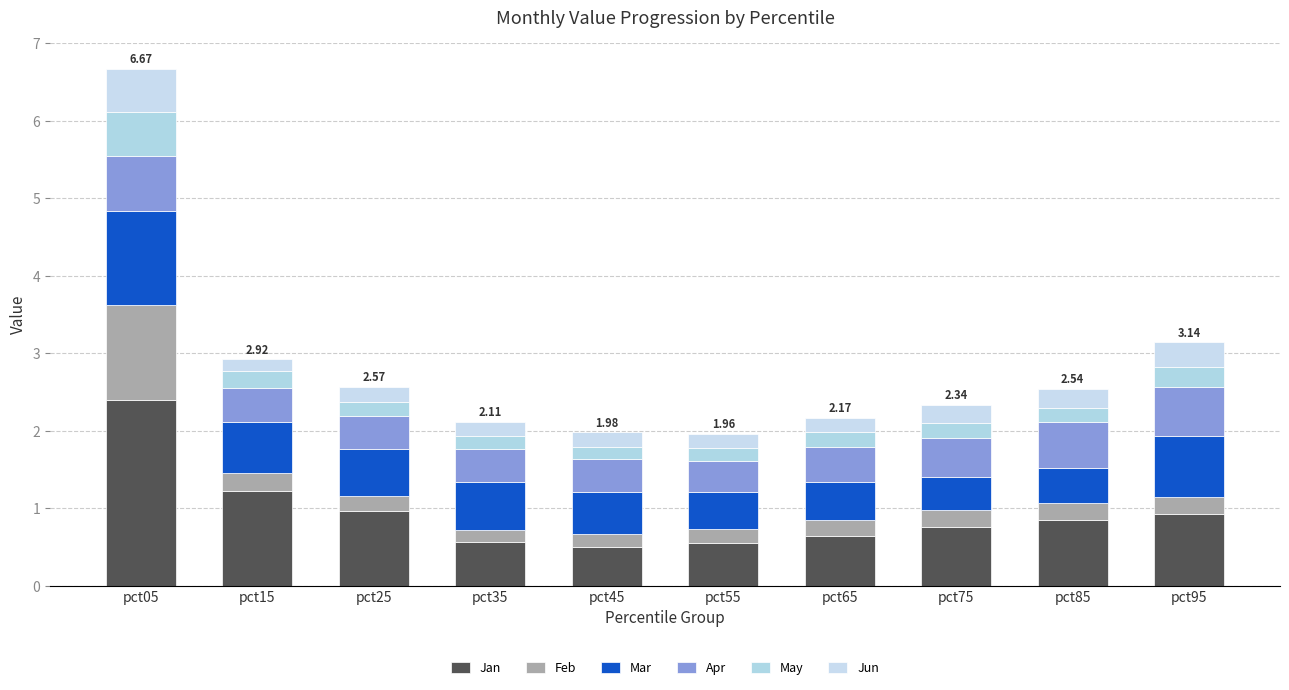

List the labels in order of Mar value, largest first.

pct05, pct95, pct15, pct35, pct25, pct45, pct65, pct55, pct85, pct75